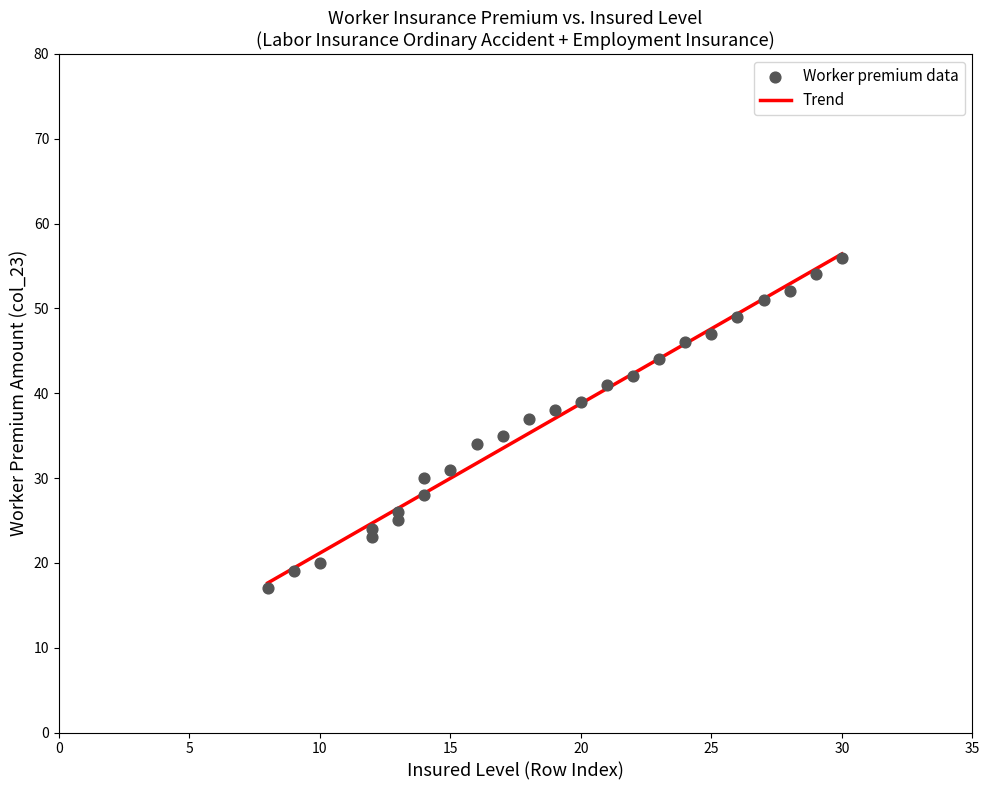

What is the range of X values (max minus min)?

22